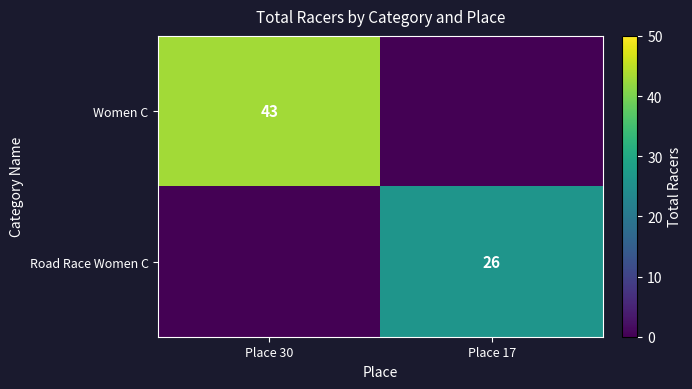

True or false: Road Race Women C has a value of 38 at Place 17.

False